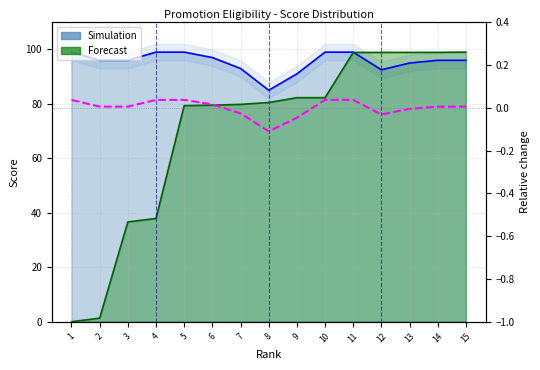

Where is the first local minimum for Score?

8